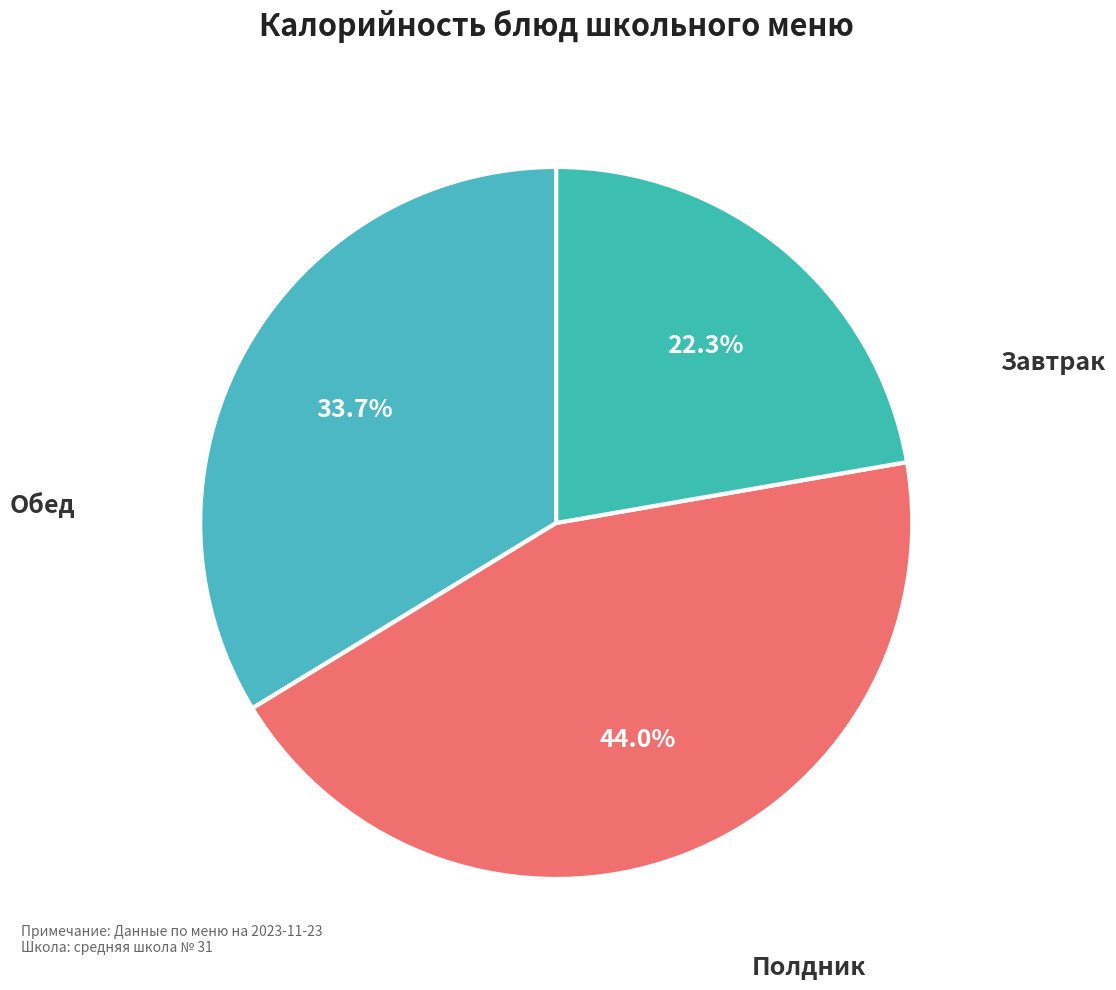

Count the number of slices in the pie.

3